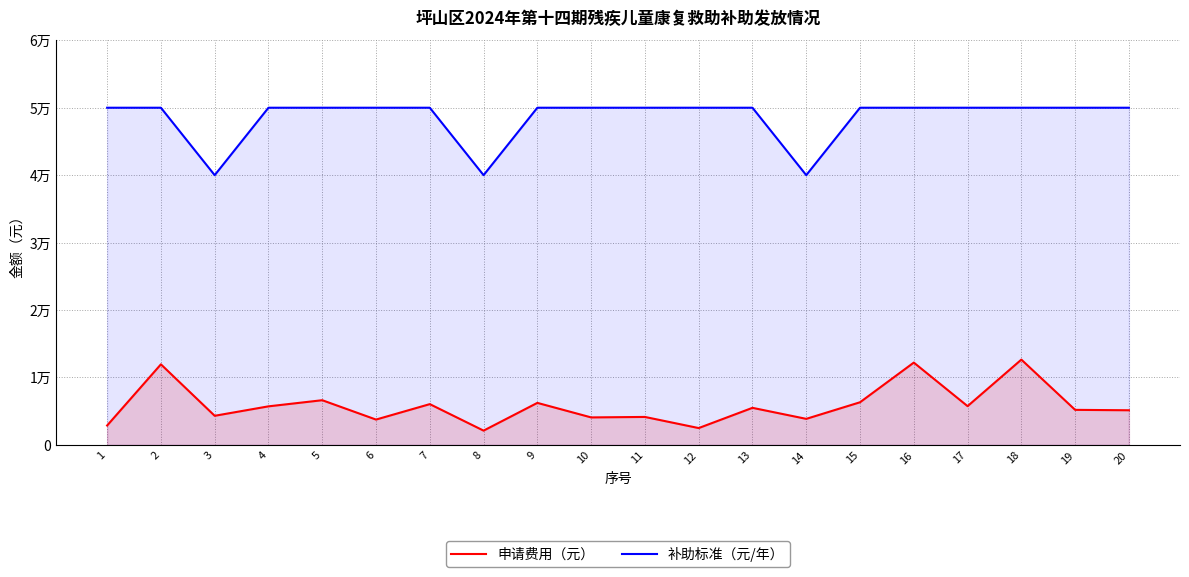

The value of 申请费用（元） at 3 is 1125. True or false?

False